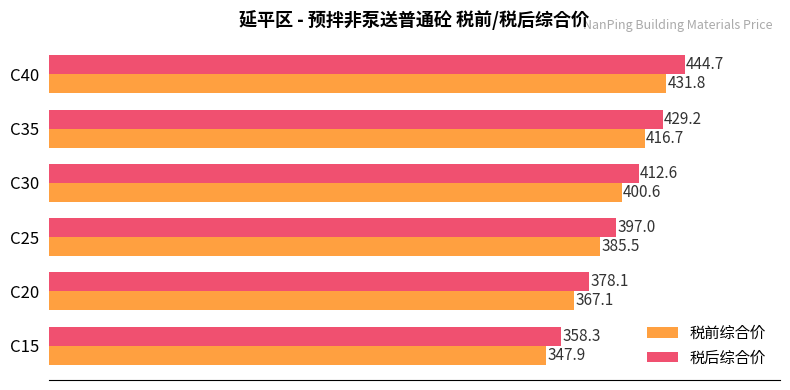

Where is 税后综合价 nearest to the value 401?

C25